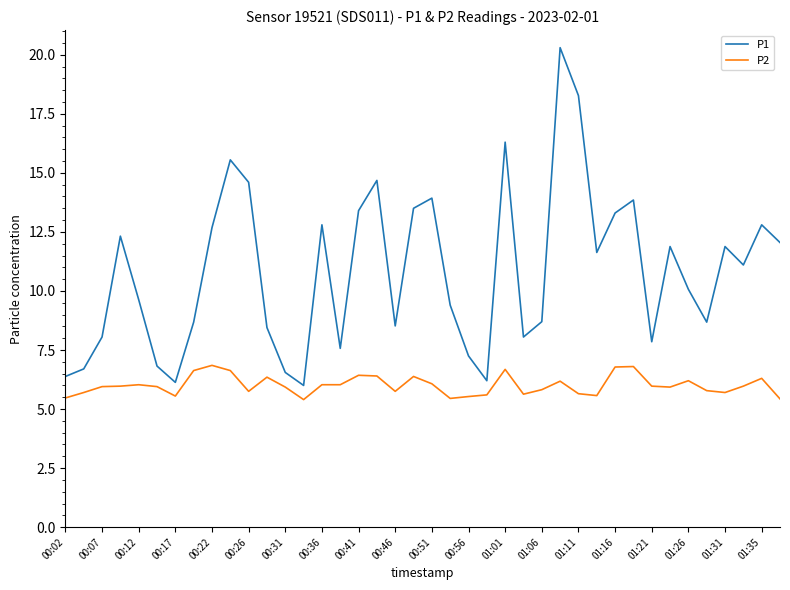

What is the maximum value shown in the chart?

20.3